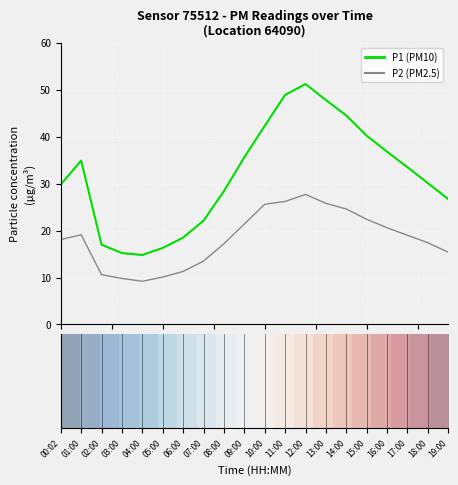

What is the maximum value shown in the chart?

51.2